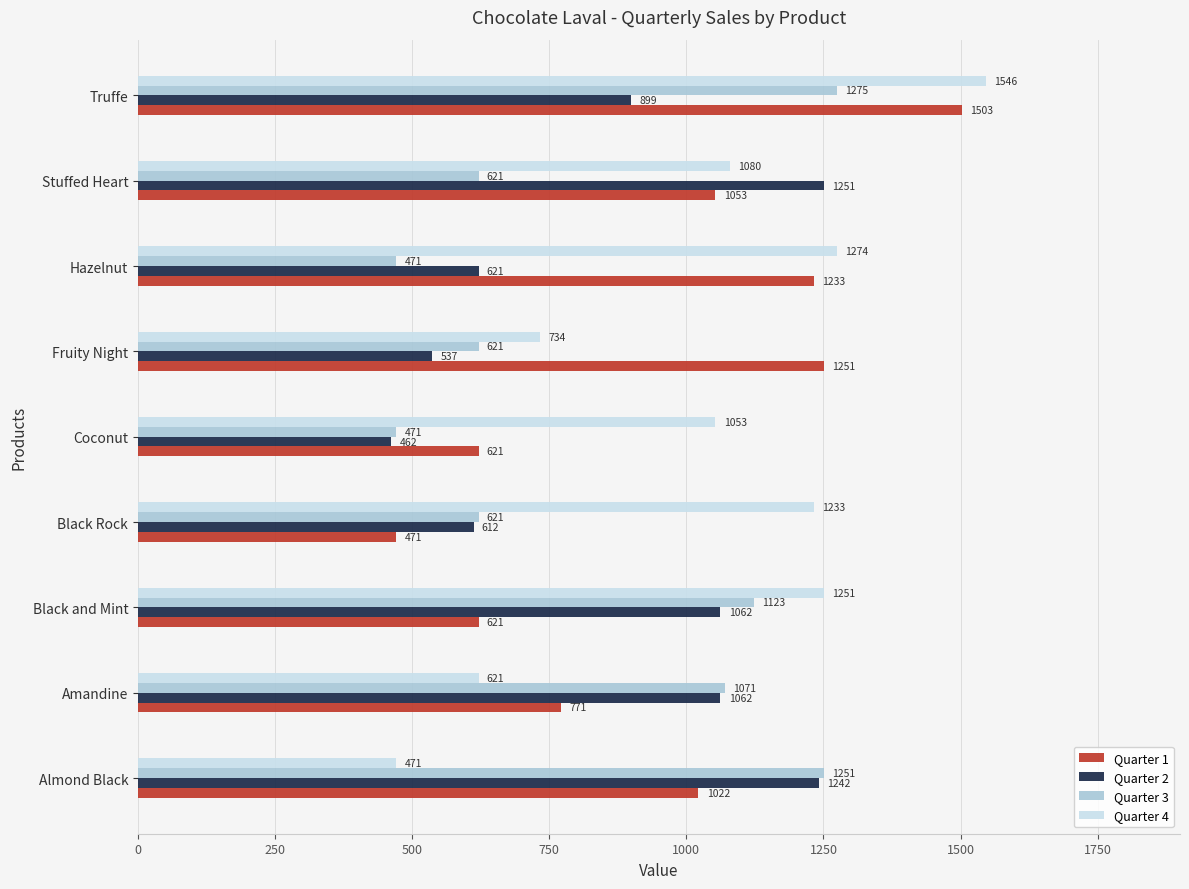

What is the difference between the second highest and minimum values in the Quarter 1 series?

780